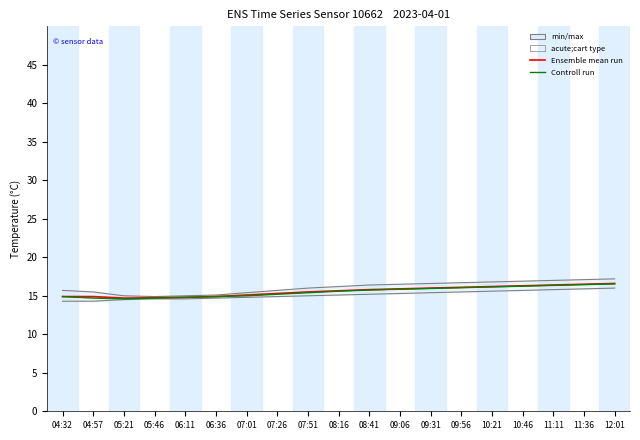

Reading left to right, what are all the values shown in this chart?

Ensemble mean run: 04:32=14.9	04:57=14.9	05:21=14.7	05:46=14.8	06:11=14.8	06:36=14.9	07:01=15.1	07:26=15.3	07:51=15.5	08:16=15.7	08:41=15.8	09:06=15.9	09:31=16.0	09:56=16.1	10:21=16.2	10:46=16.3	11:11=16.4	11:36=16.5	12:01=16.6
Controll run: 04:32=14.9	04:57=14.7	05:21=14.6	05:46=14.7	06:11=14.8	06:36=14.9	07:01=15.0	07:26=15.2	07:51=15.4	08:16=15.6	08:41=15.8	09:06=15.8	09:31=15.9	09:56=16.1	10:21=16.1	10:46=16.2	11:11=16.4	11:36=16.4	12:01=16.6